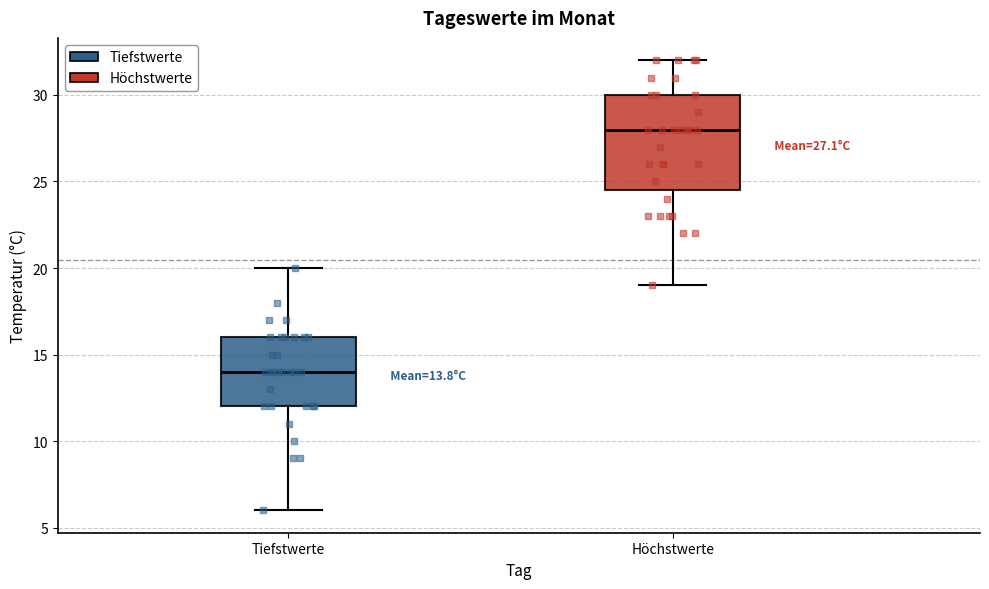

Which box's median line is the lowest?

Tiefstwerte